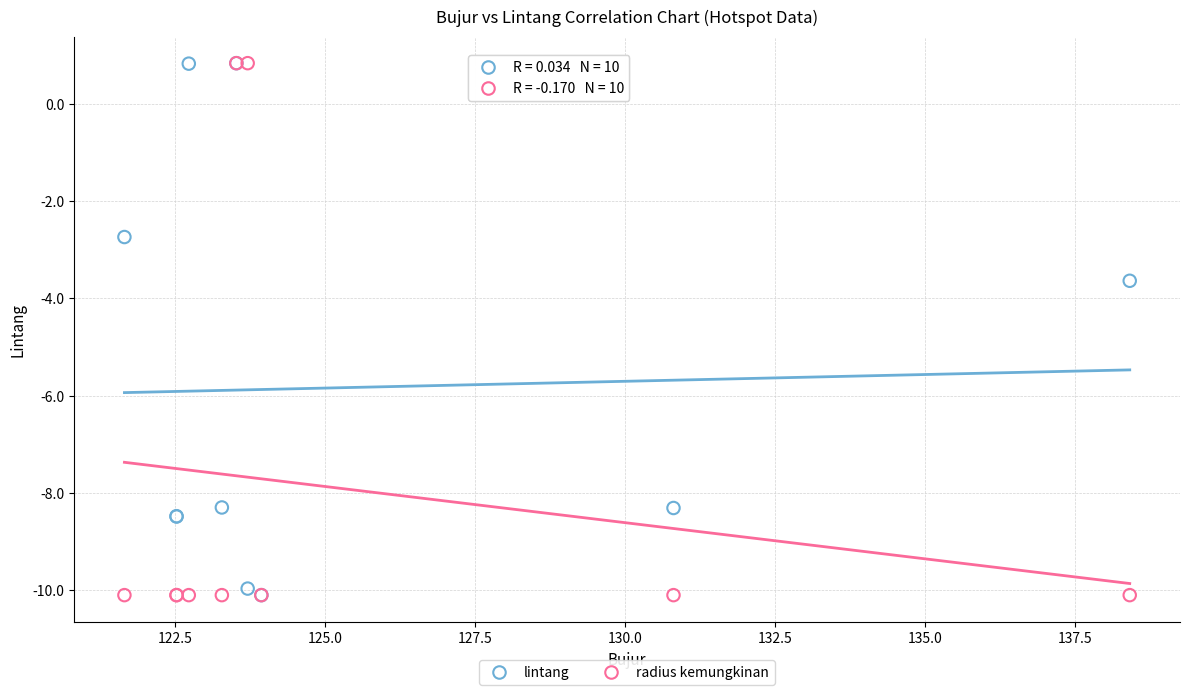

In the radius kemungkinan series, what Y value is closest to -4?

0.8